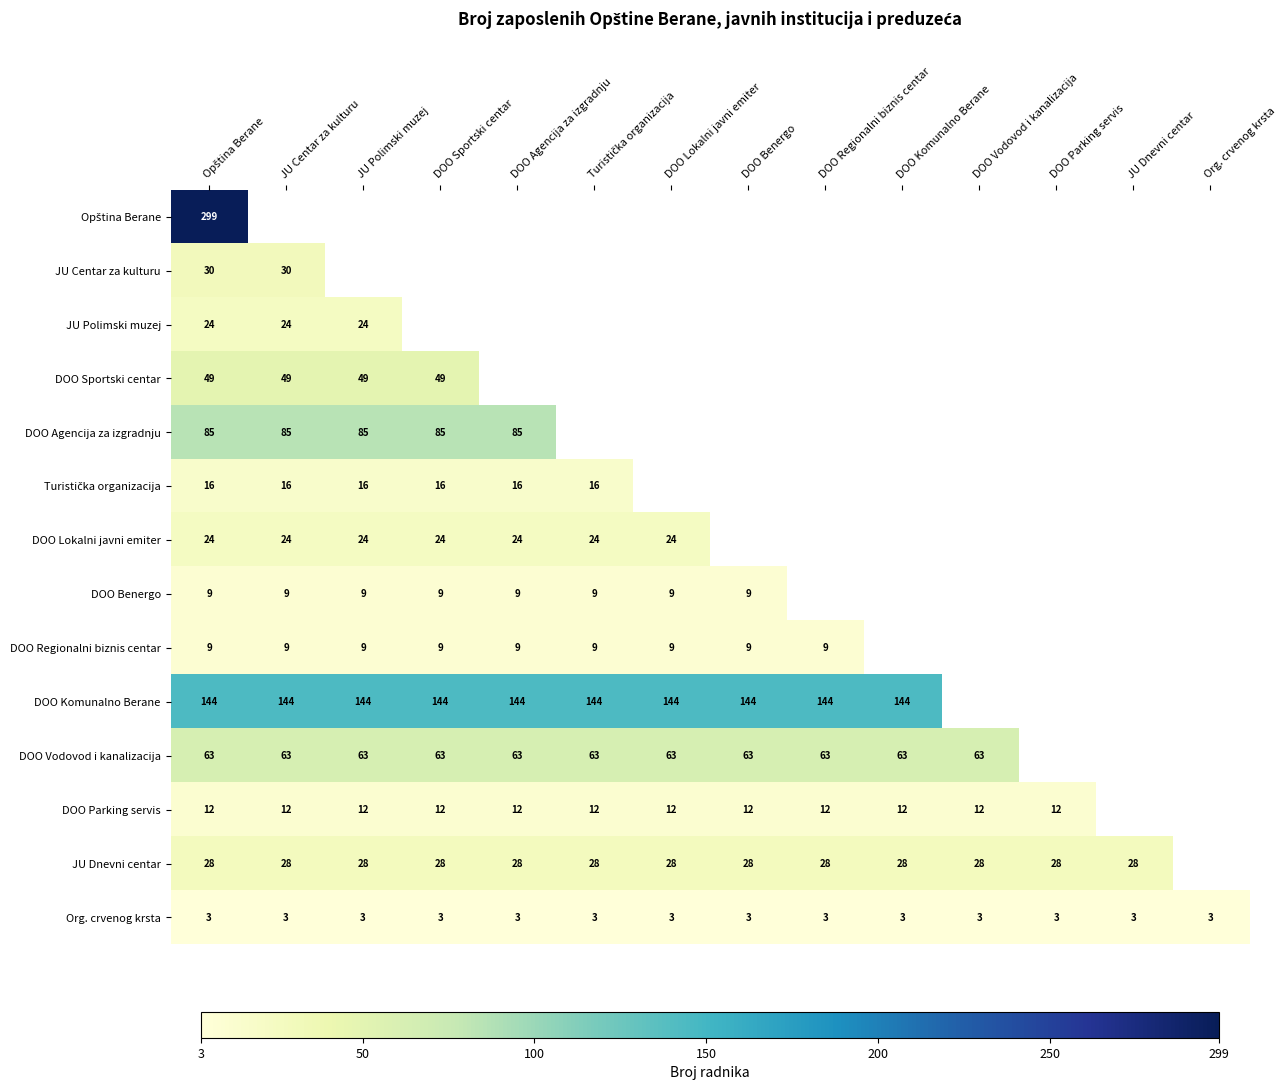

Where is DOO Agencija za izgradnju nearest to the value 85?

Opština Berane